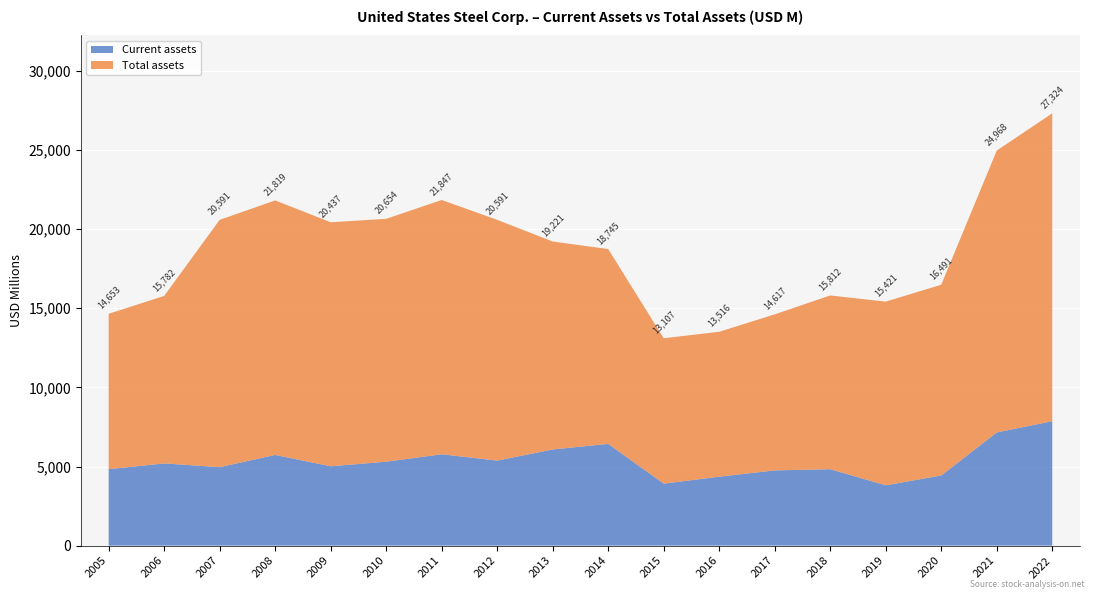

Reading right to left, what are all the values shown in this chart?

Current assets: 2022=7866	2021=7152	2020=4432	2019=3813	2018=4830	2017=4755	2016=4356	2015=3917	2014=6431	2013=6078	2012=5374	2011=5774	2010=5304	2009=5015	2008=5732	2007=4959	2006=5196	2005=4831
Total assets: 2022=19458	2021=17816	2020=12059	2019=11608	2018=10982	2017=9862	2016=9160	2015=9190	2014=12314	2013=13143	2012=15217	2011=16073	2010=15350	2009=15422	2008=16087	2007=15632	2006=10586	2005=9822